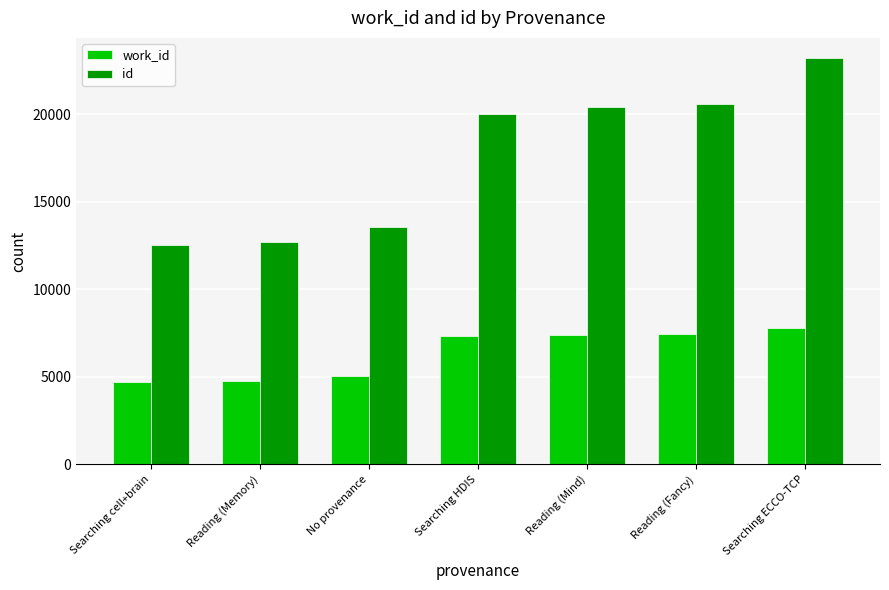

How many series are shown in this chart?

2